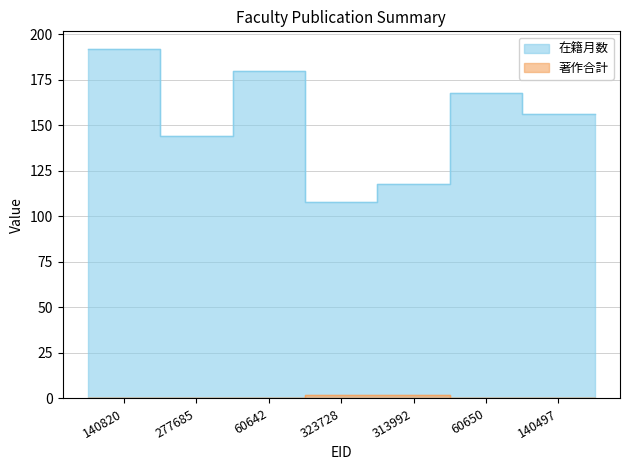

How many series are shown in this chart?

2